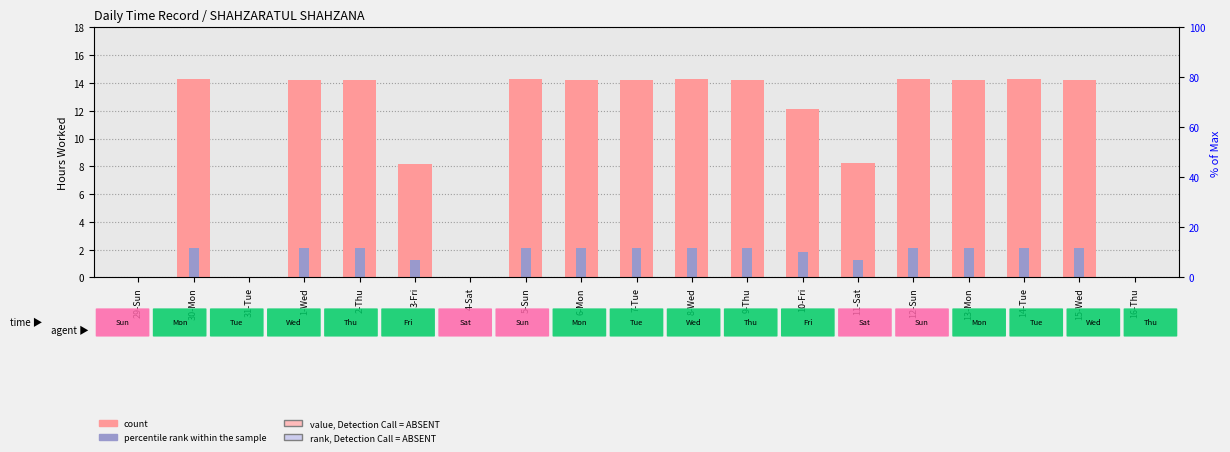

At which label is percentile rank within the sample closest to 1?

3-Fri